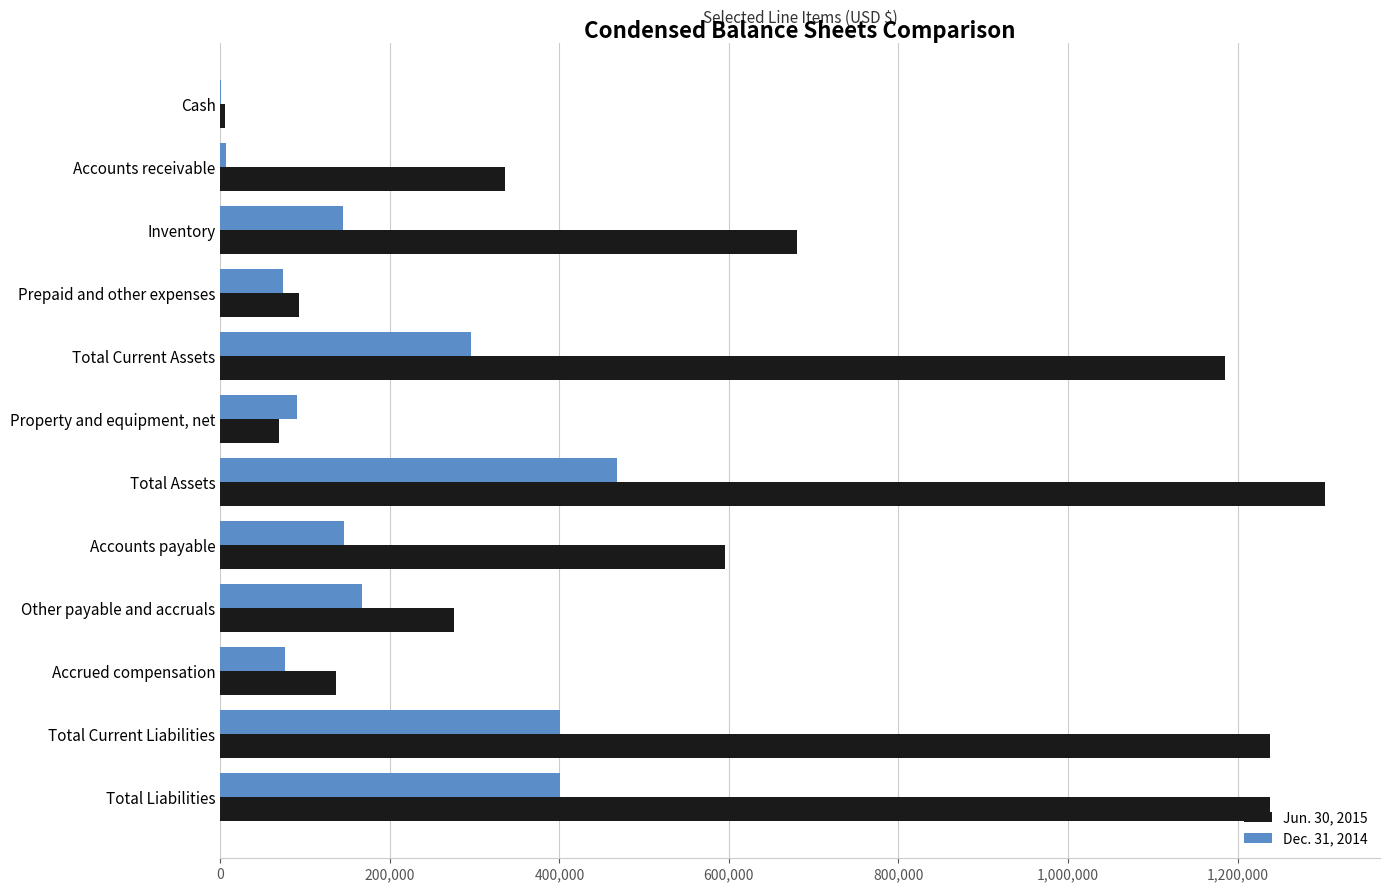

Which category has the highest value across all series?

Total Assets